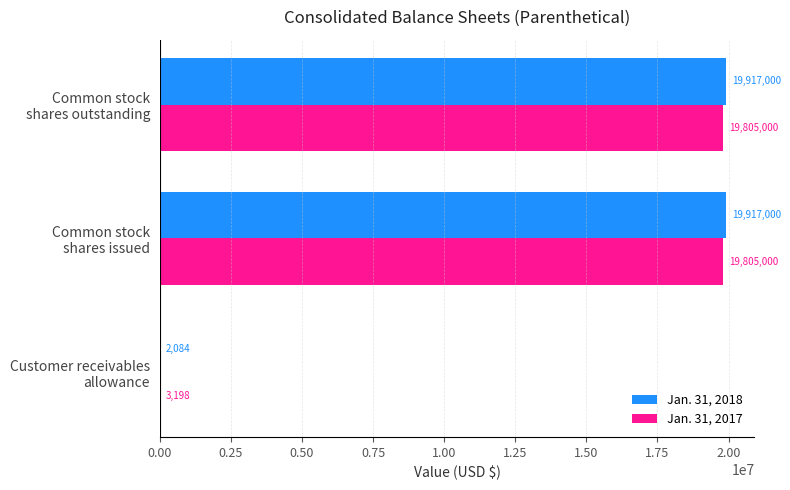

How many Jan. 31, 2017 values are between 3198 and 19805000?

3